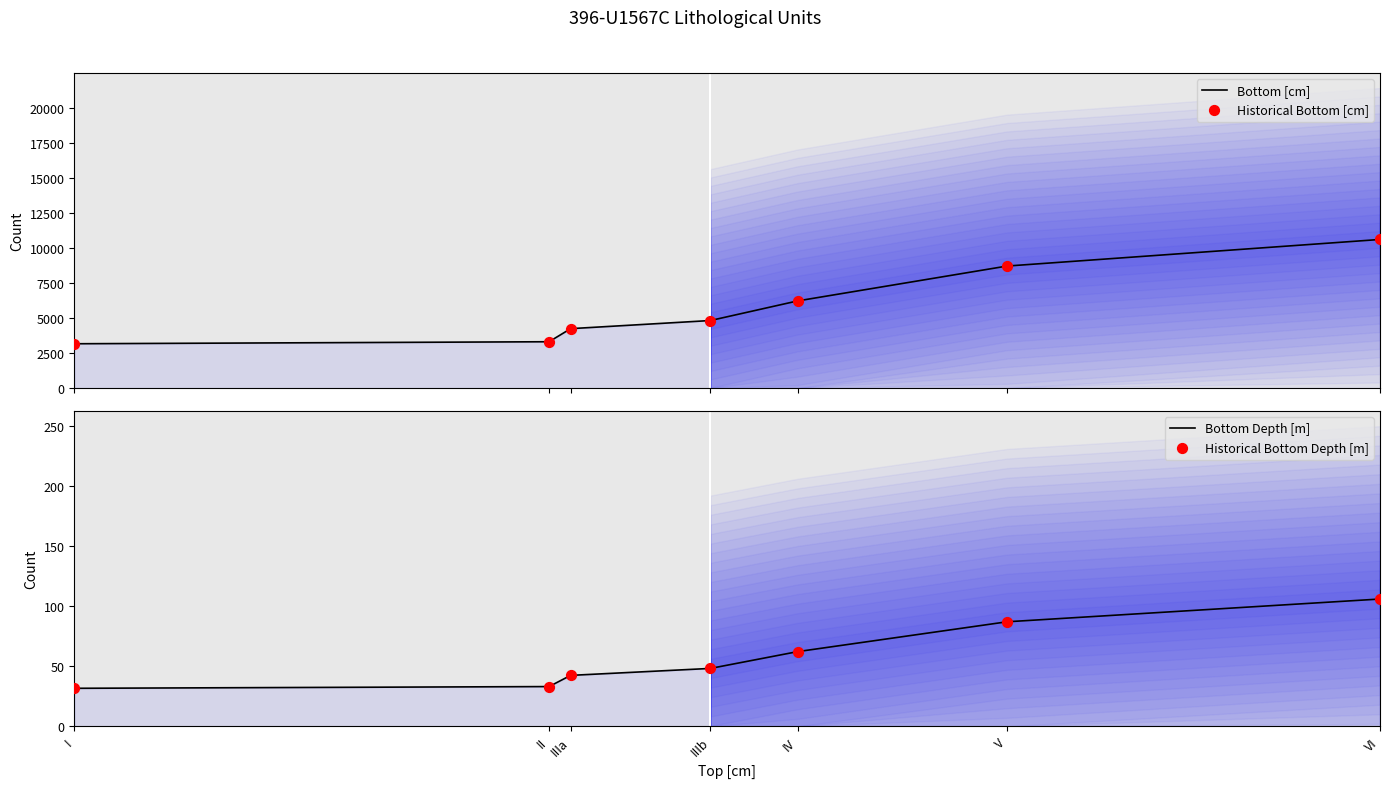

Which series has the widest spread of Y values?

Bottom [cm]